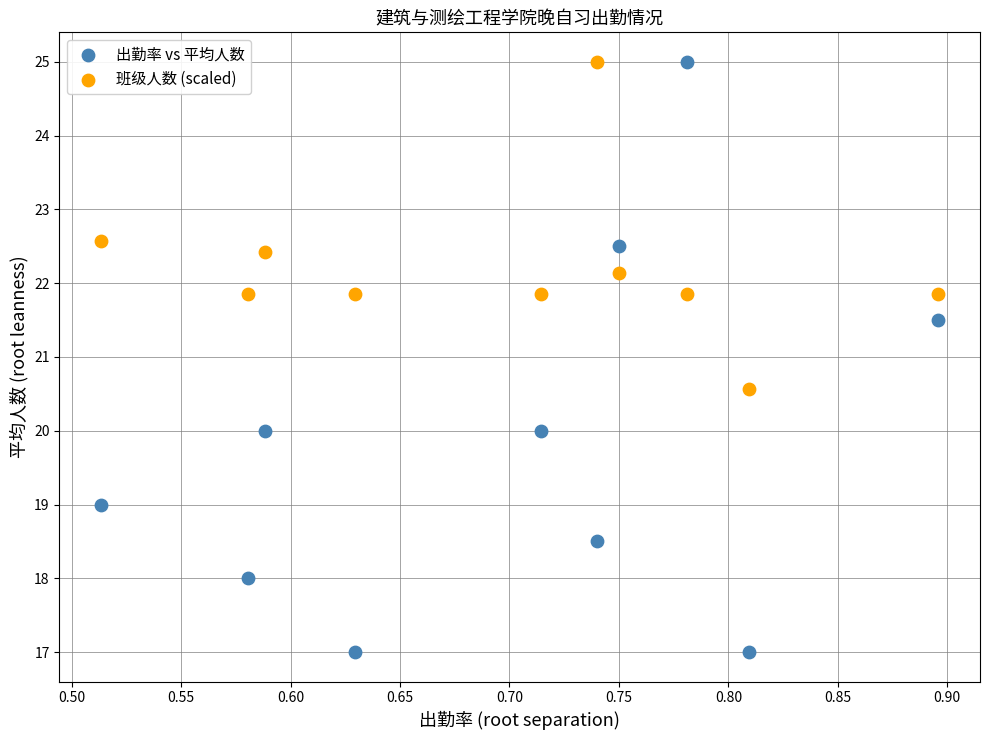

Which series reaches the minimum Y coordinate?

出勤率 vs 平均人数